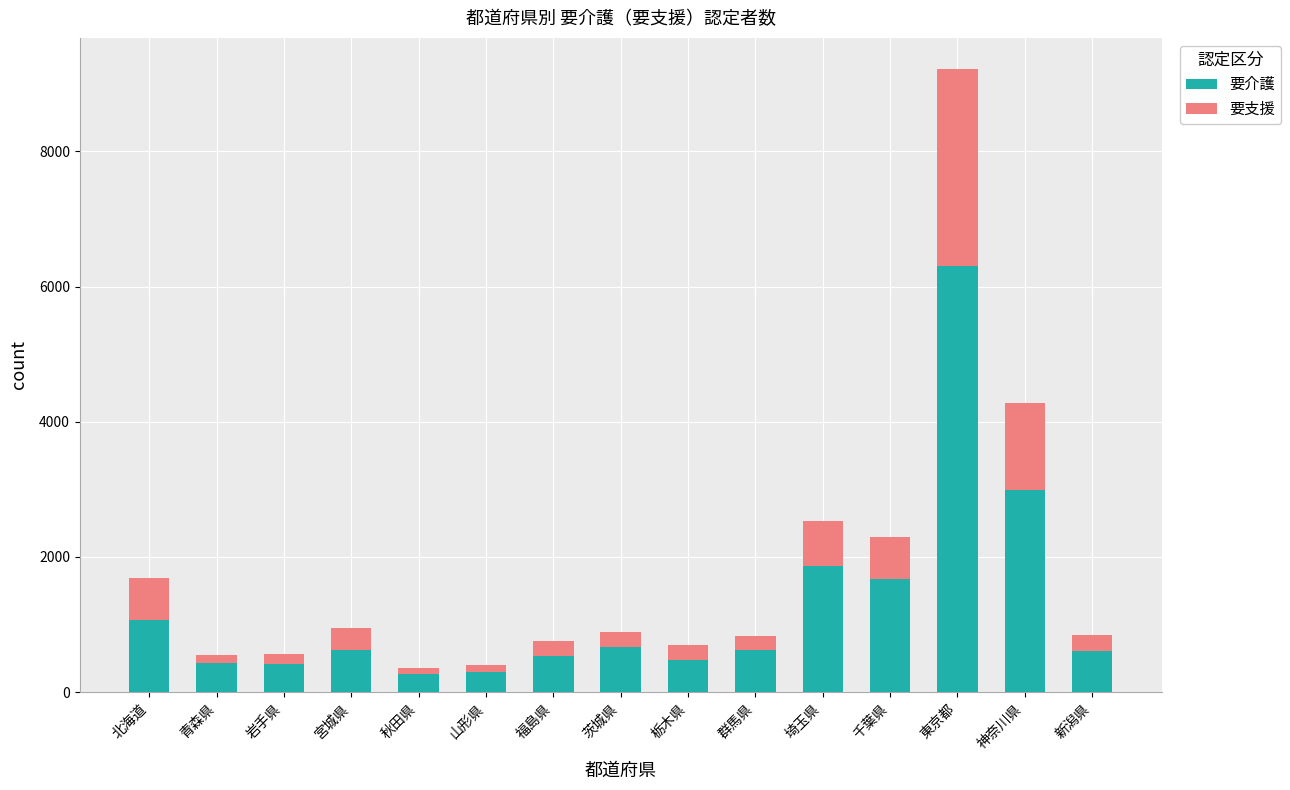

True or false: 要介護 has a value of 613 at 新潟県.

True